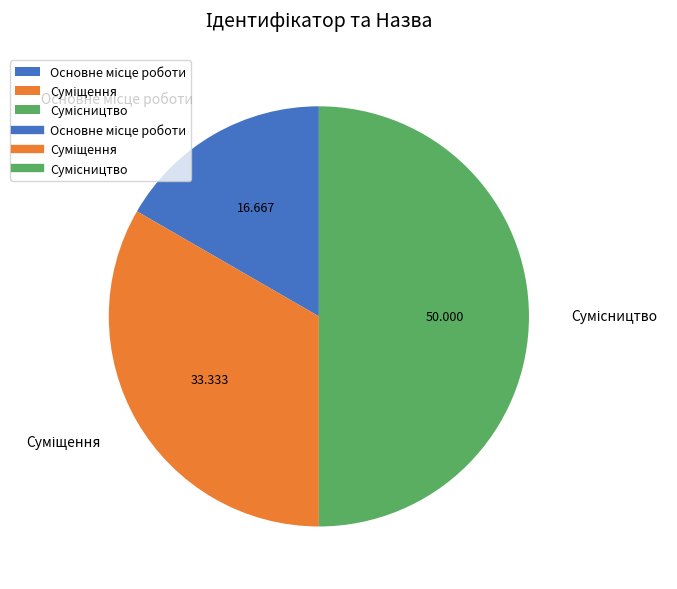

What is the change in value from Основне місце роботи to Сумісництво?

+2